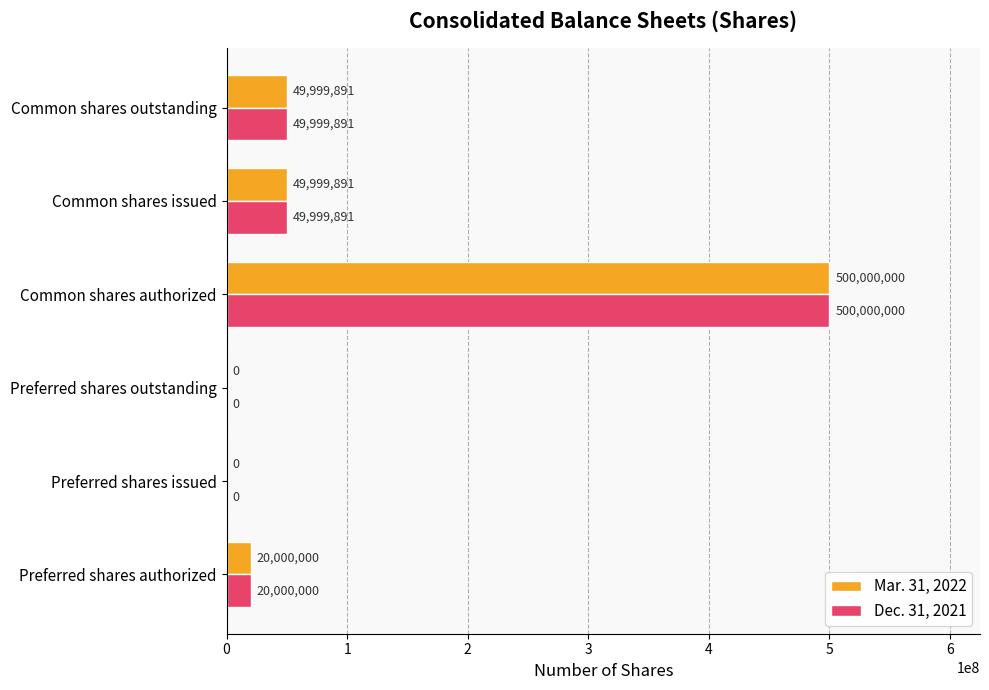

Which category has the highest value in the Mar. 31, 2022 series?

Common shares authorized